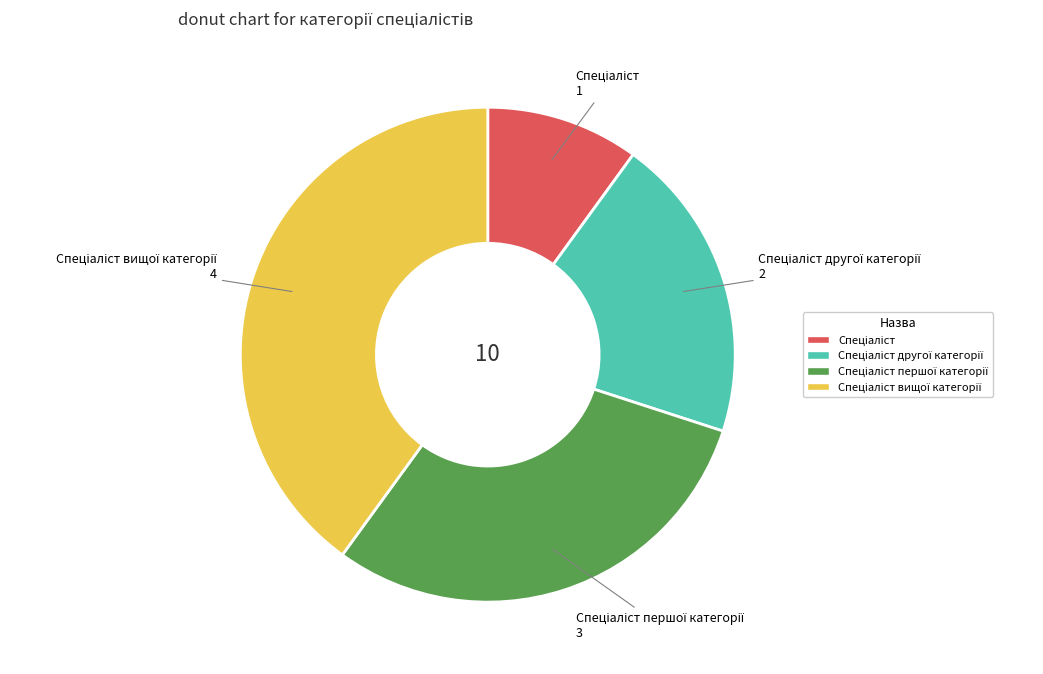

Is there any slice that represents more than half of the pie?

No